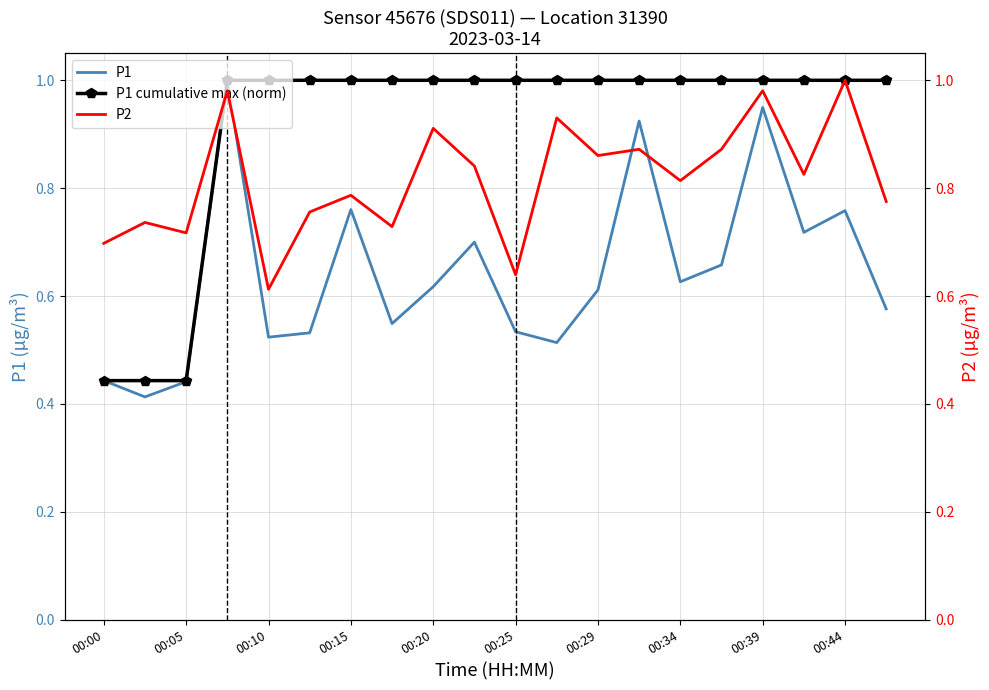

What is the minimum value shown in the chart?

0.4